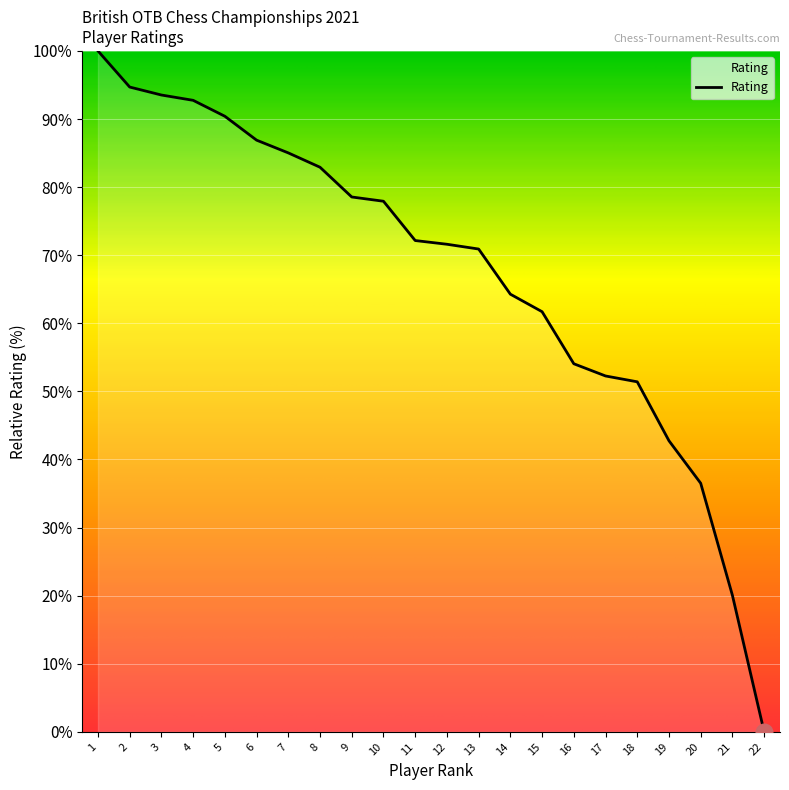

What is the sum of all values?

1480.3